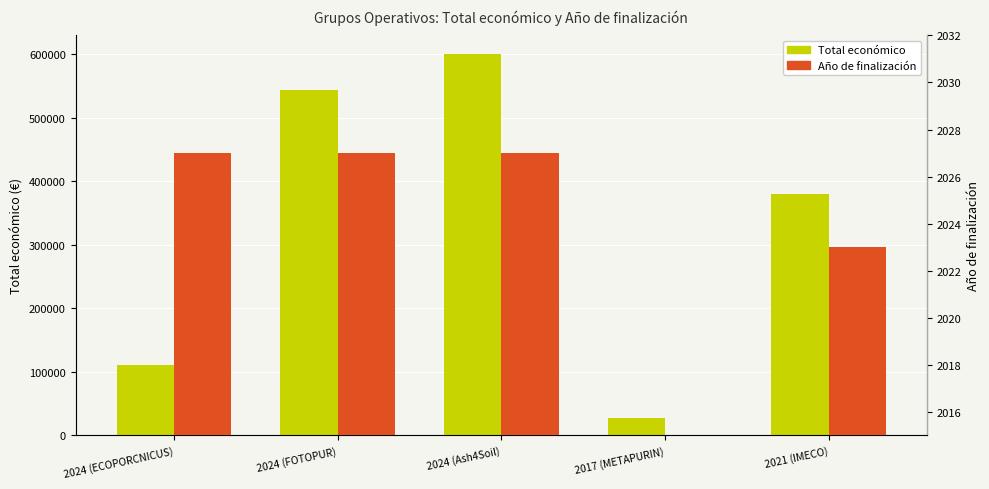

What is the label of the 1st bar from the left?

2024 (ECOPORCNICUS)